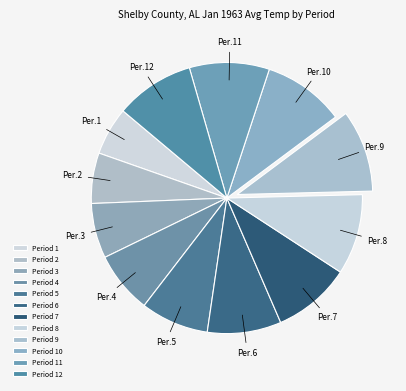

Count the number of slices in the pie.

12